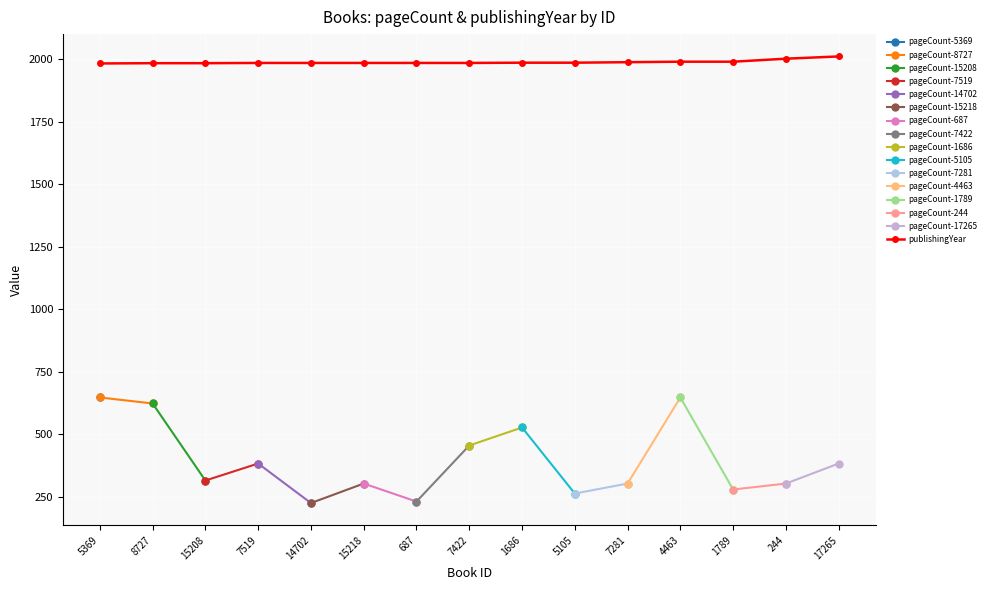

True or false: the data has more than 1 interior local peaks.

False